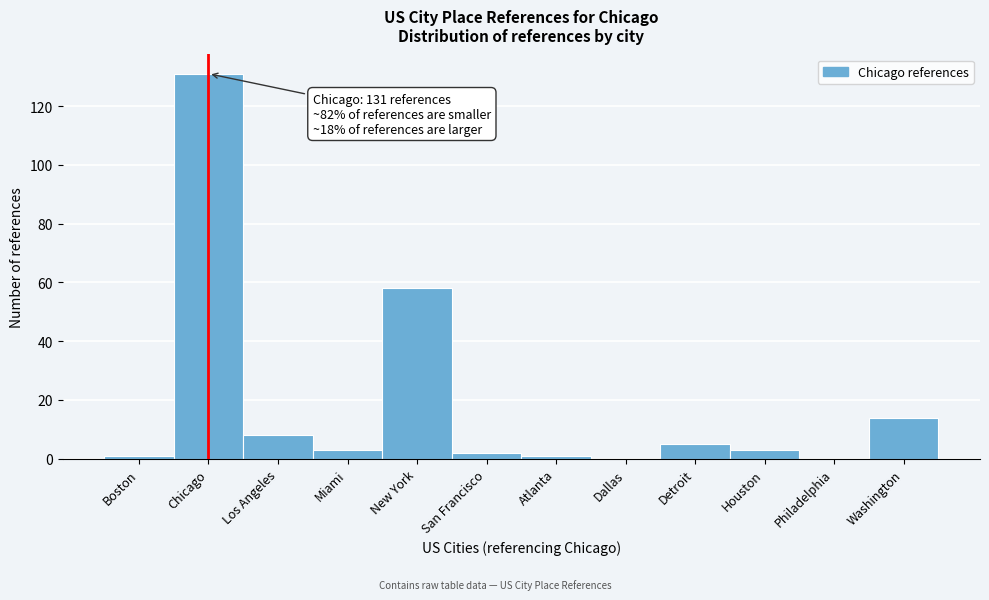

Reading left to right, transcribe all the data shown in this chart.

Boston=1	Chicago=131	Los Angeles=8	Miami=3	New York=58	San Francisco=2	Atlanta=1	Dallas=0	Detroit=5	Houston=3	Philadelphia=0	Washington=14